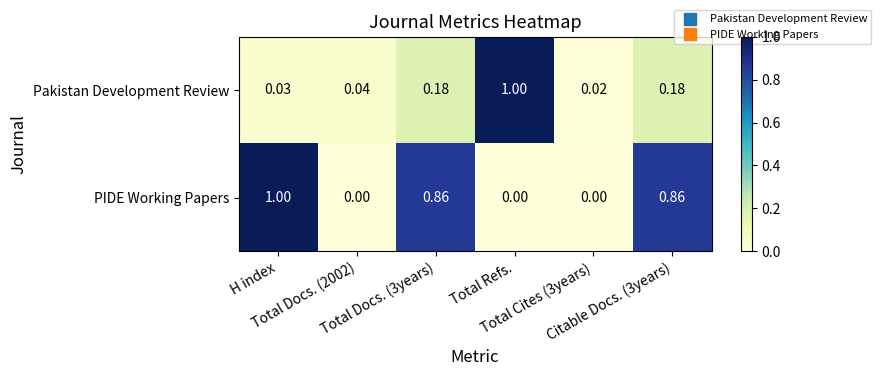

List the series in order of their overall mean, lowest first.

Pakistan Development Review, PIDE Working Papers